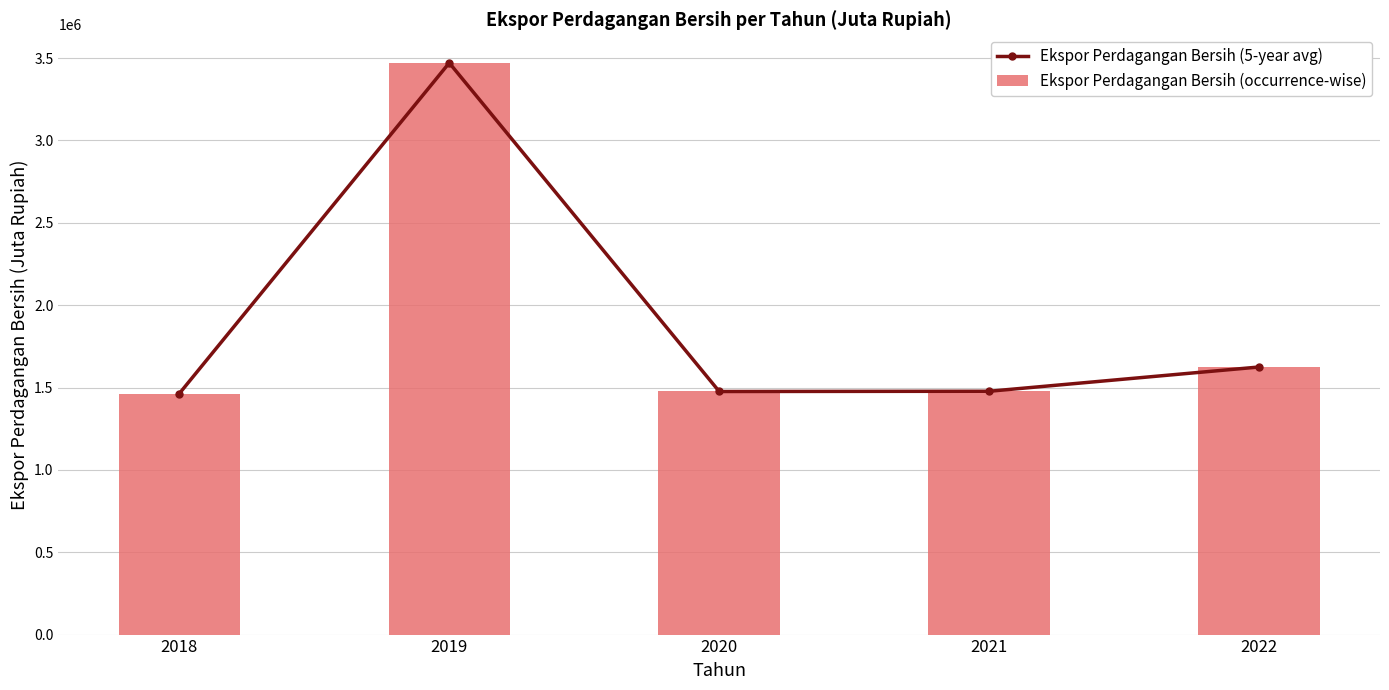

What is the total value across all series at 2021?

2954772.7